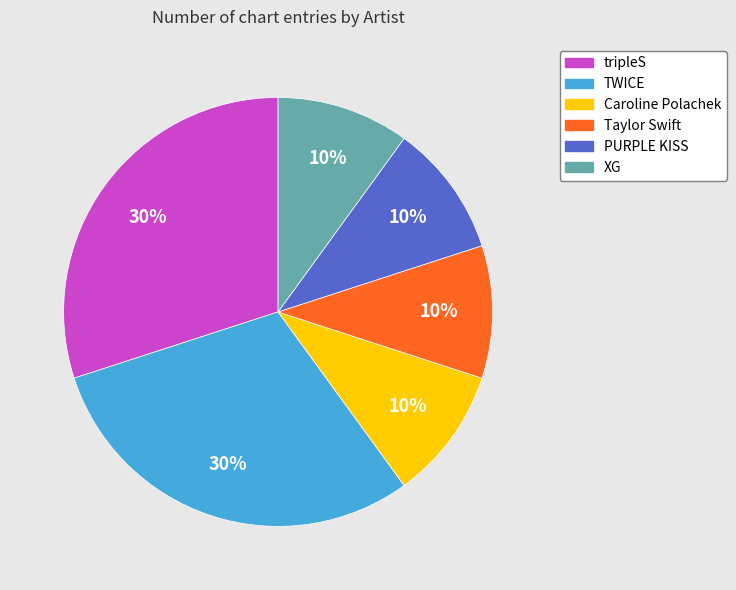

Is it true that TWICE is 24% of the pie?

False